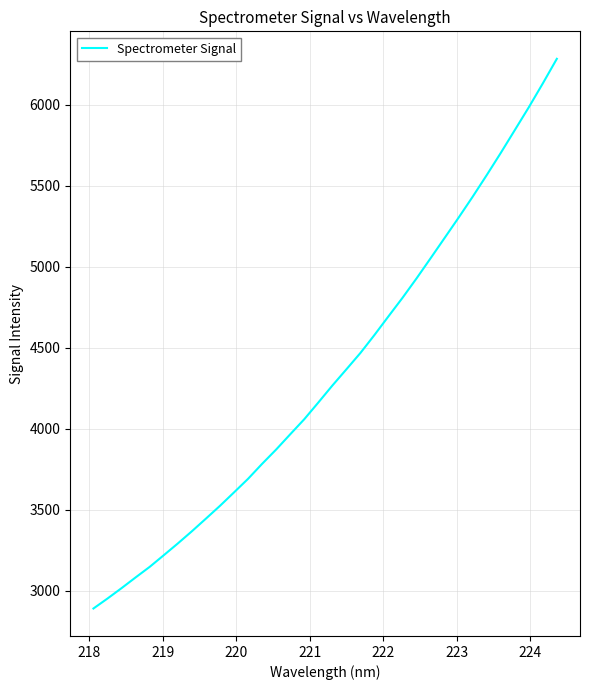

What is the difference between the maximum and minimum values?

3394.4